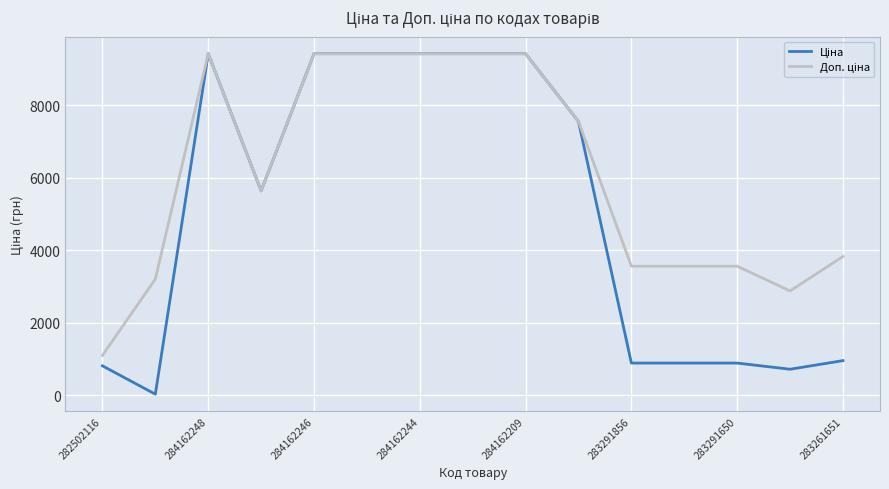

What is the total value across all series at 284162248?

18833.7